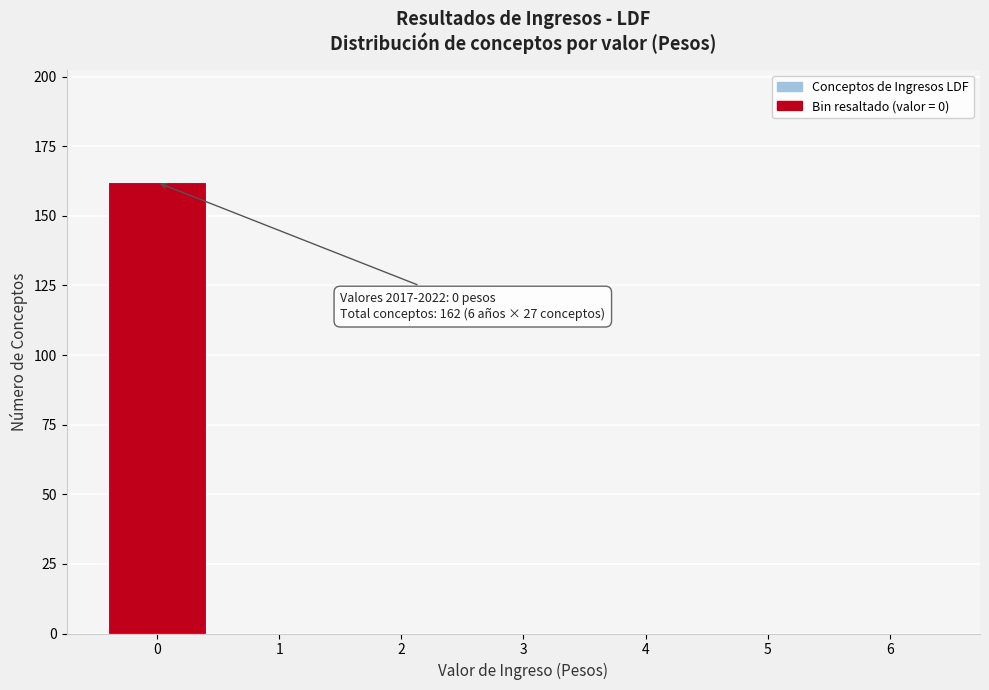

What is the sum of all values?

162